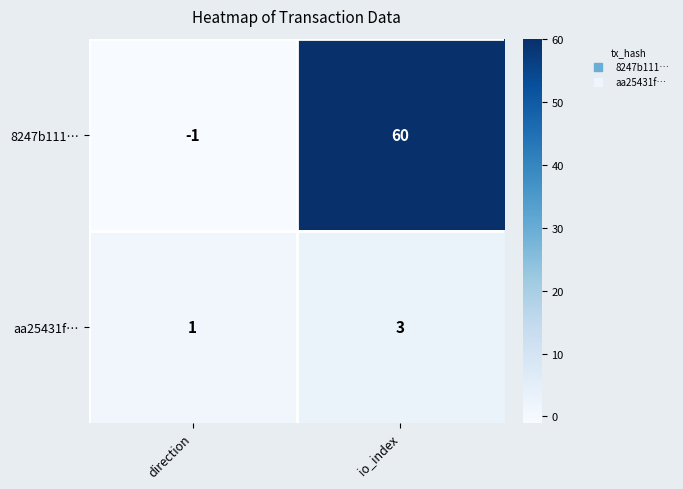

Reading left to right, list all the values displayed in this chart.

8247b111…: -1	60
aa25431f…: 1	3